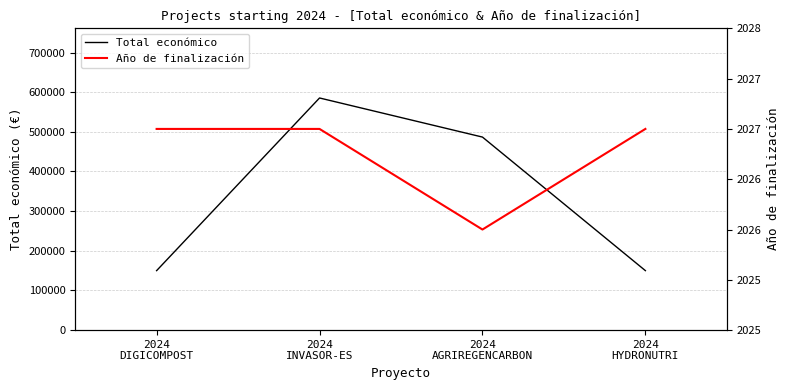

How many values in the Total económico series exceed 486756?

1